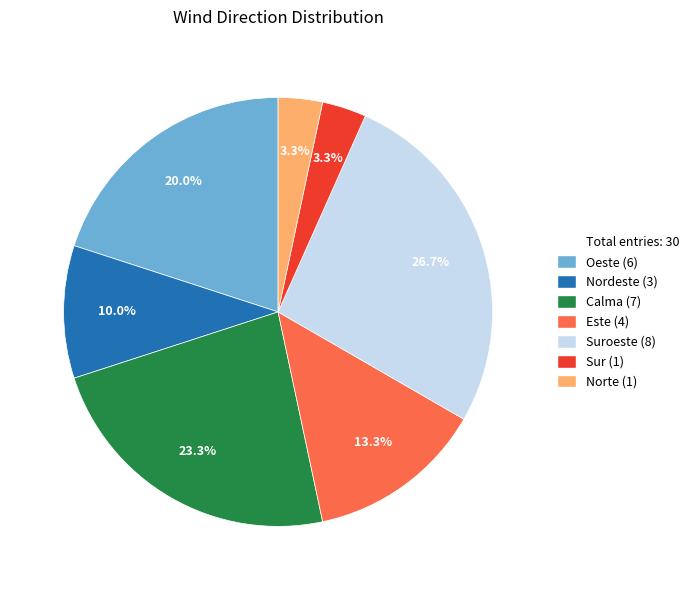

Is there any slice that represents more than half of the pie?

No